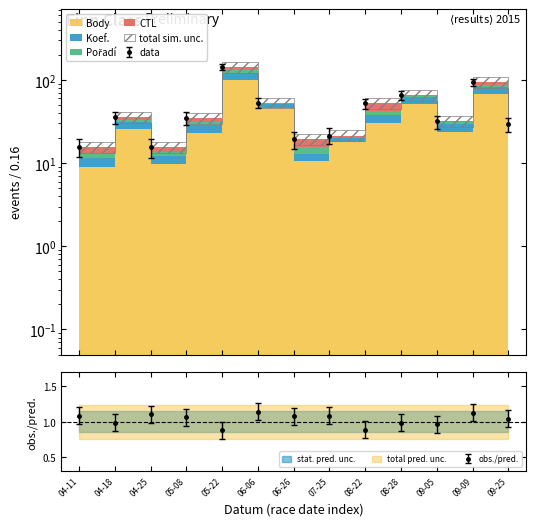

Where is the first local minimum for Koef.?

04-25